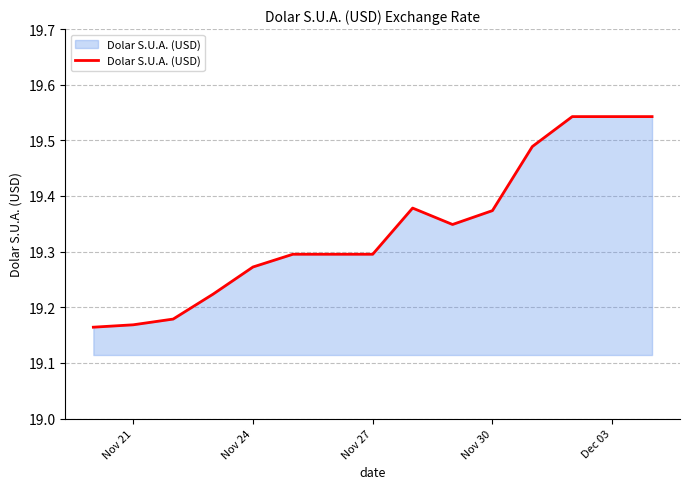

What is the difference between the maximum and minimum values?

0.4